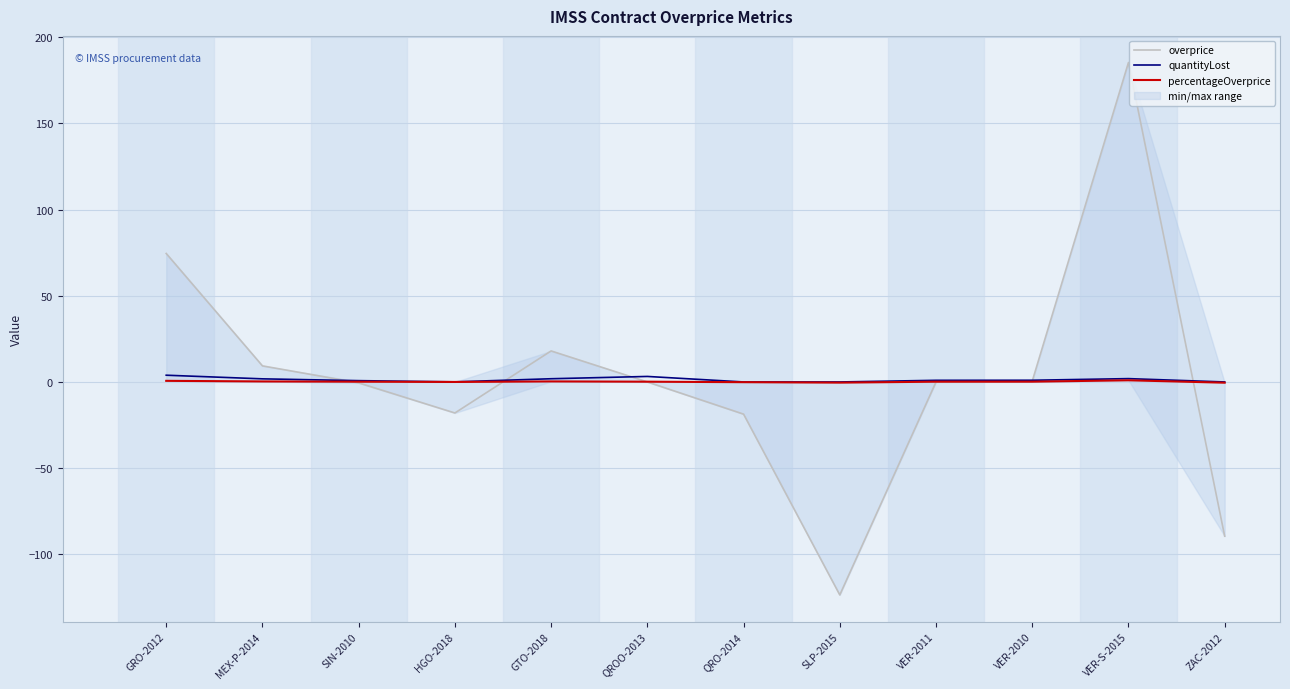

The overprice series shows 185.3 at VER-S-2015. True or false?

True